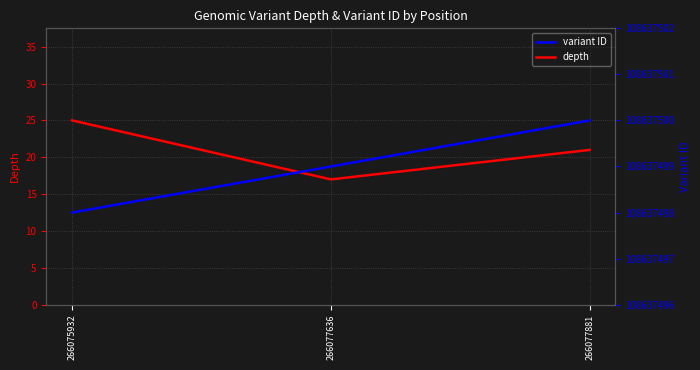

Between 266075932 and 266077636, which is larger?

266075932